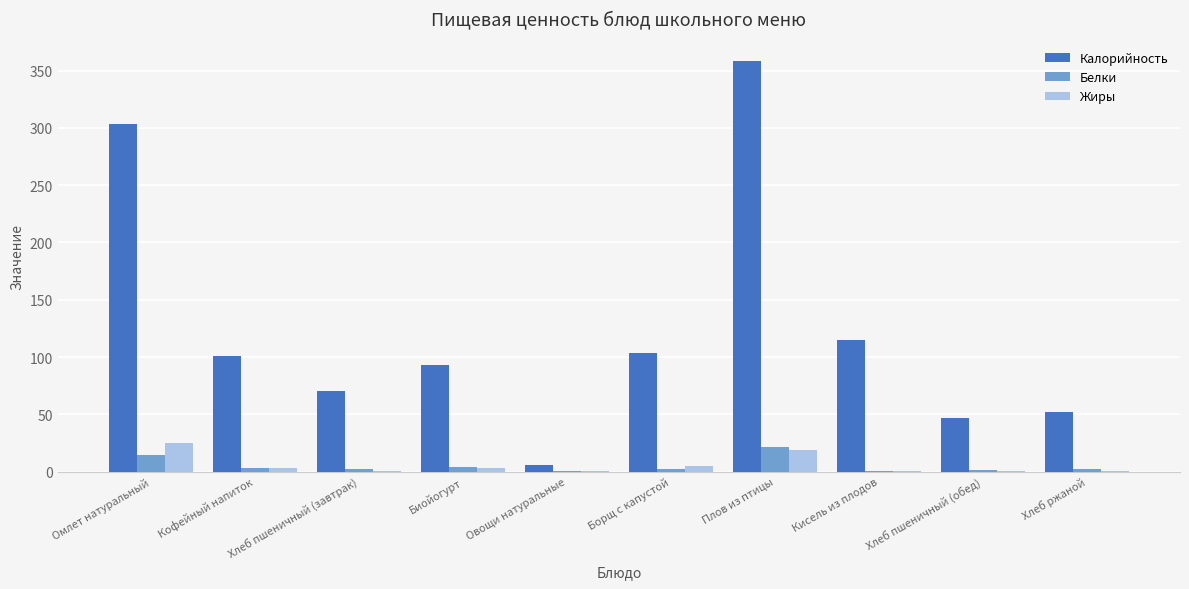

How many data points in Белки are above 2?

5